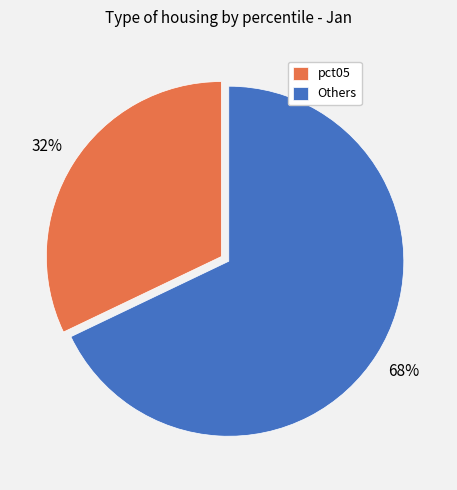

How many segments does this pie chart have?

2